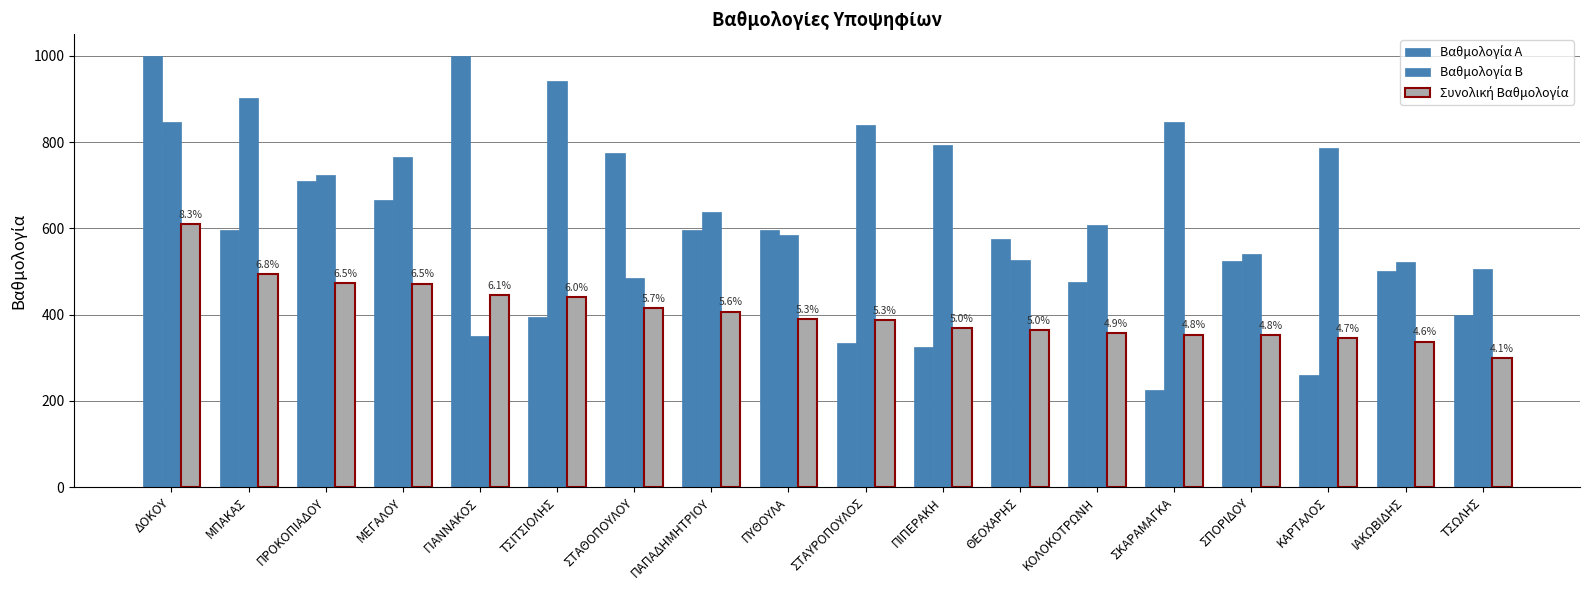

How many bars are there in total?

54